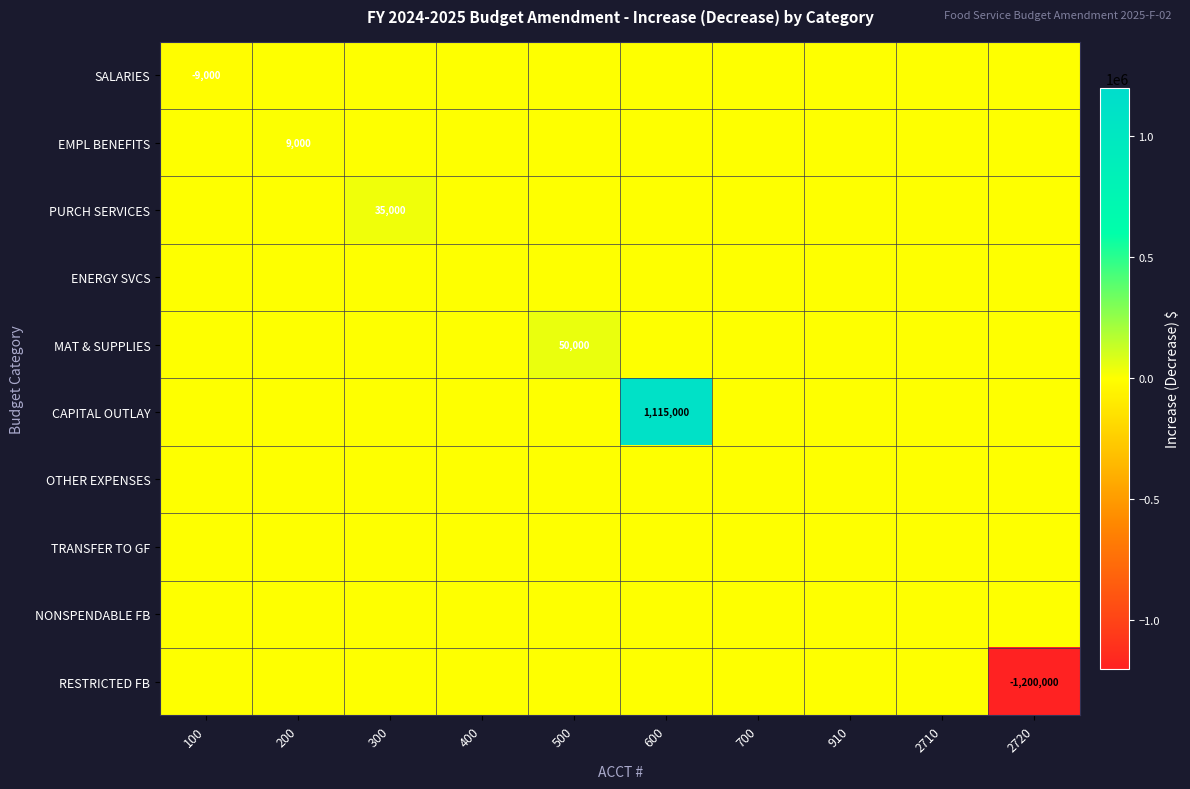

Rank the series by their maximum value, from highest to lowest.

CAPITAL OUTLAY, MAT & SUPPLIES, PURCH SERVICES, EMPL BENEFITS, SALARIES, ENERGY SVCS, OTHER EXPENSES, TRANSFER TO GF, NONSPENDABLE FB, RESTRICTED FB